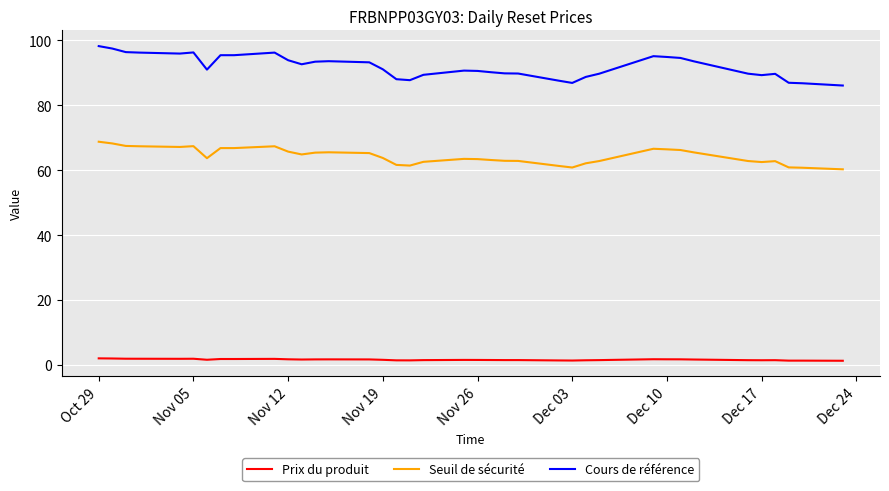

How many categories are shown in the chart?

39